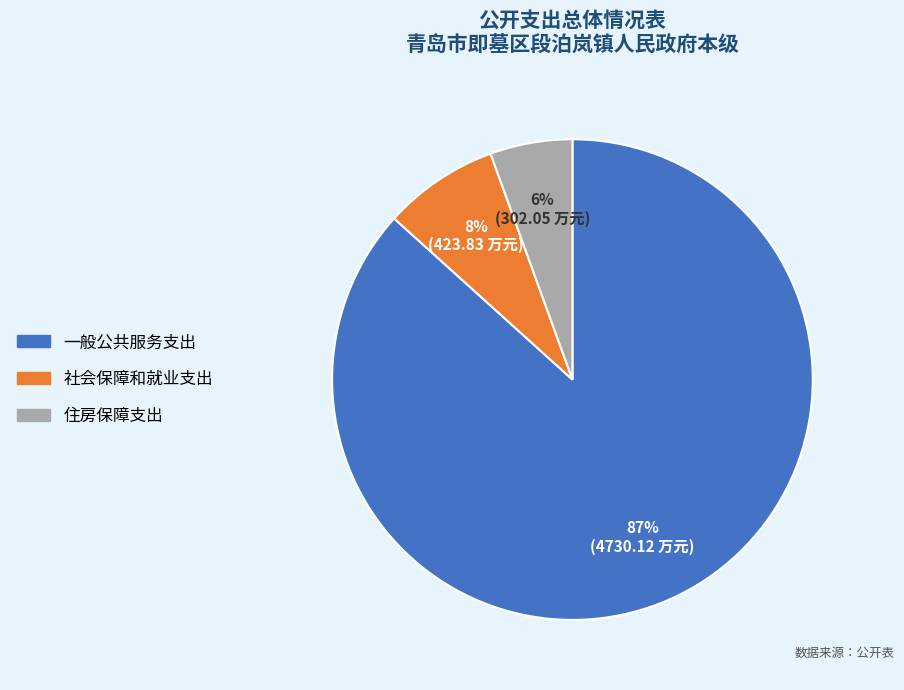

Which slice represents more than half of the pie?

一般公共服务支出